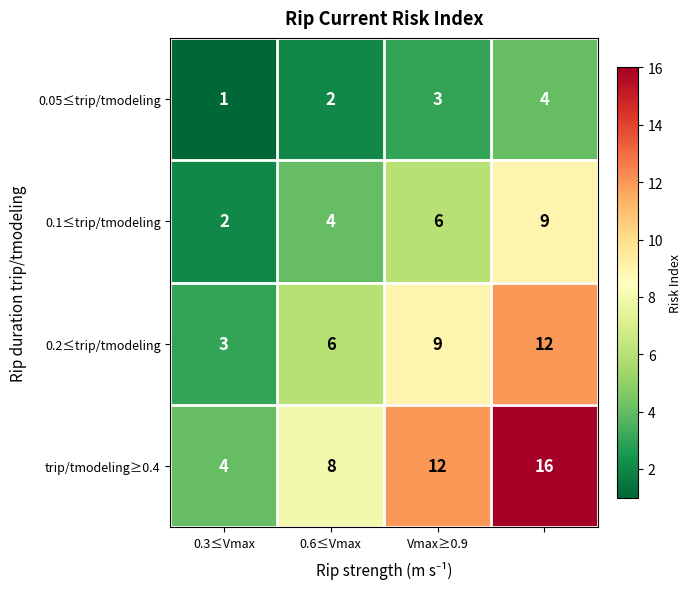

What is the average value of the trip/tmodeling≥0.4 series?

10